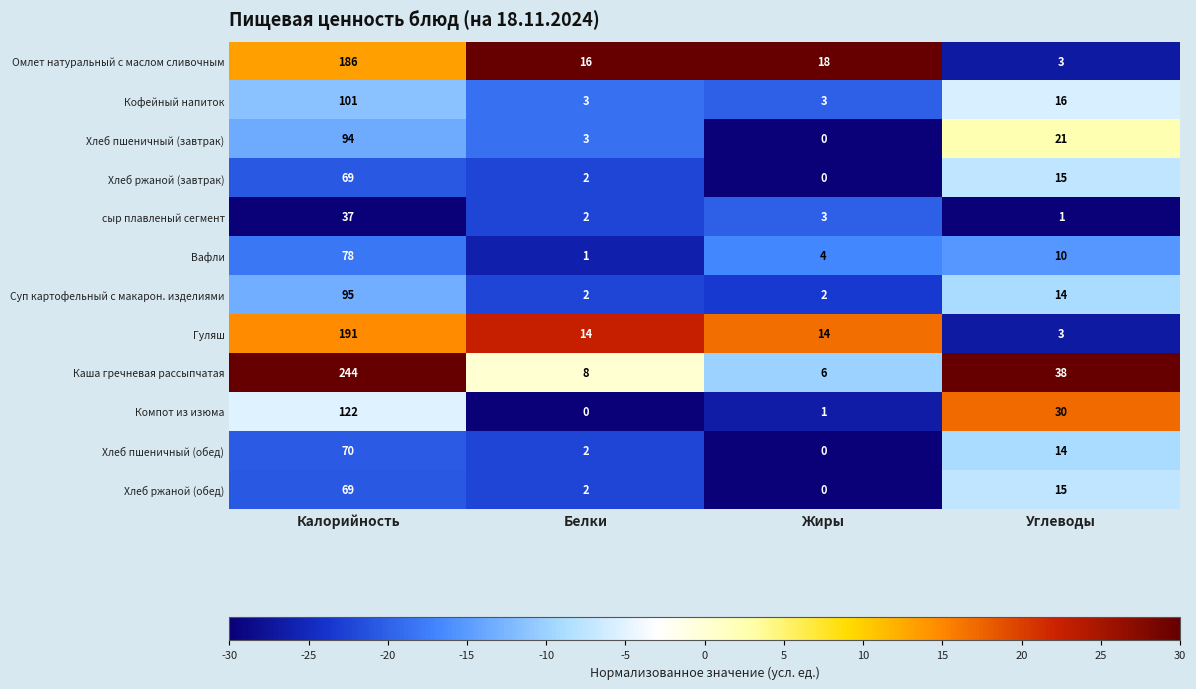

Between Калорийность and Жиры, which series saw the biggest shift?

Каша гречневая рассыпчатая